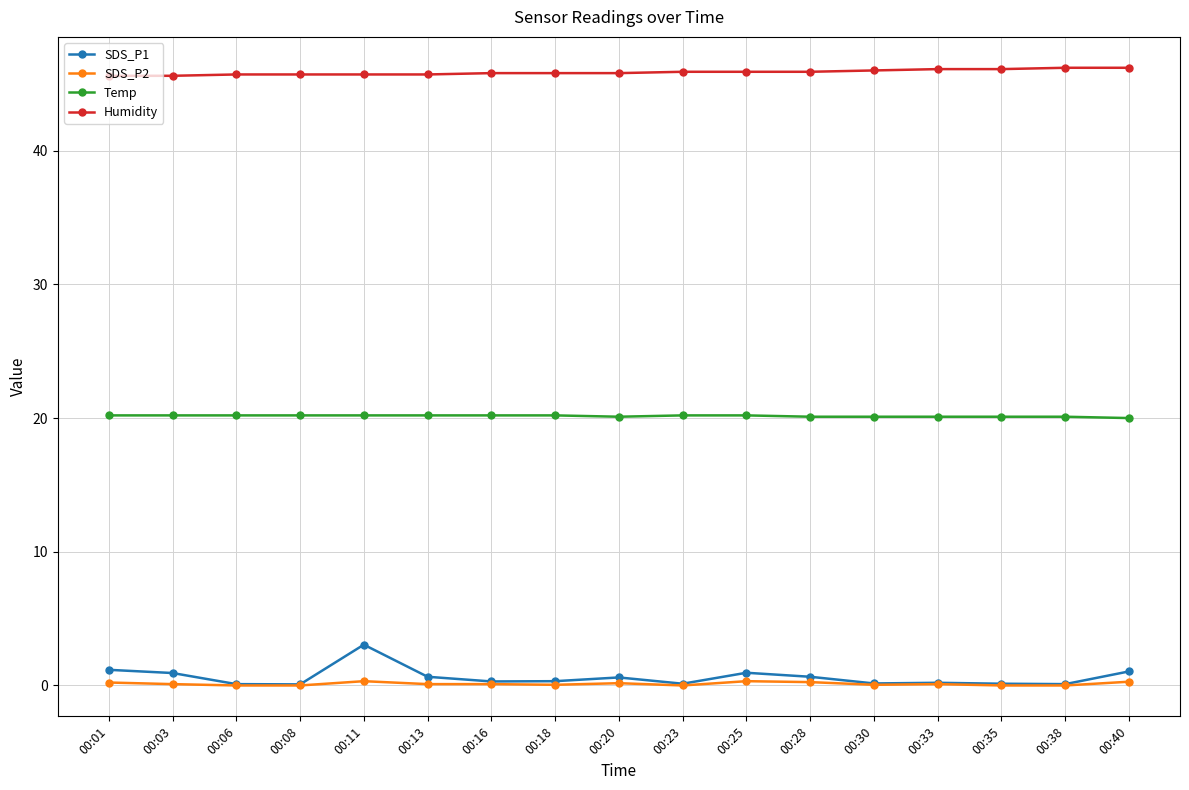

Count the number of categories in the chart.

17